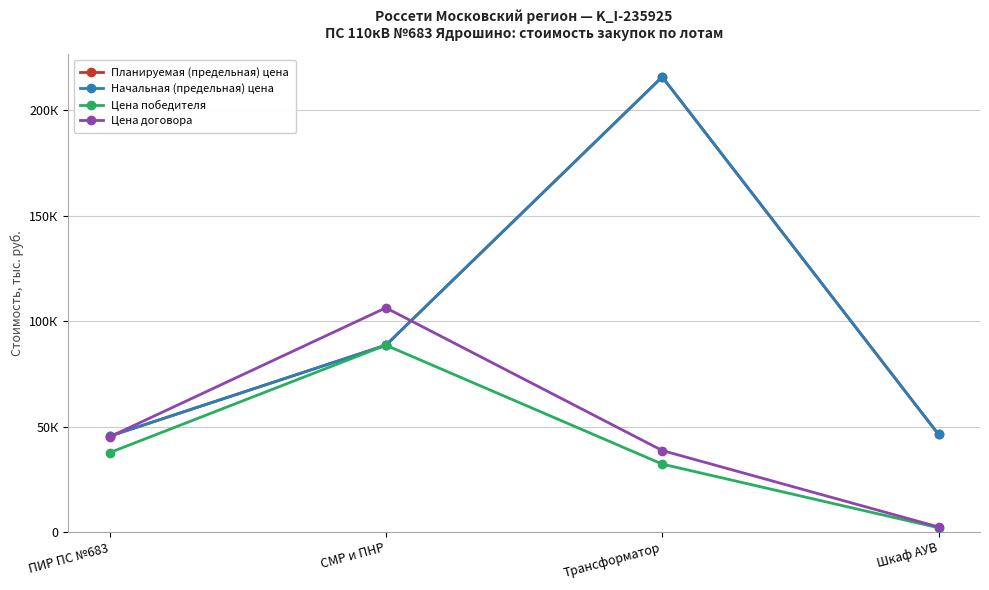

Is this an area chart (filled region under the line)?

No